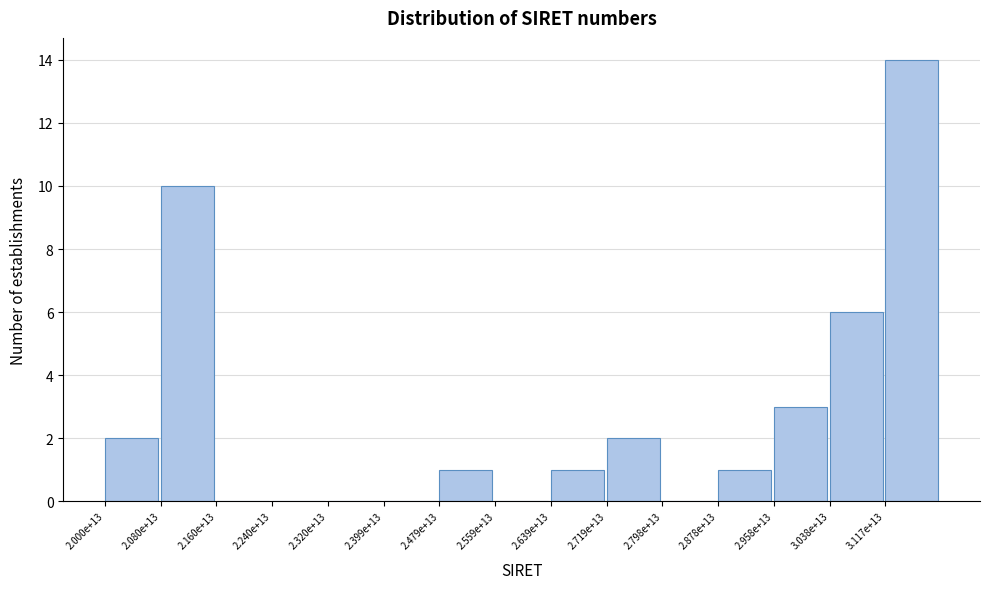

Reading left to right, transcribe all the data shown in this chart.

2.000e+13=2	2.080e+13=10	2.160e+13=0	2.240e+13=0	2.320e+13=0	2.399e+13=0	2.479e+13=1	2.559e+13=0	2.639e+13=1	2.719e+13=2	2.798e+13=0	2.878e+13=1	2.958e+13=3	3.038e+13=6	3.117e+13=14